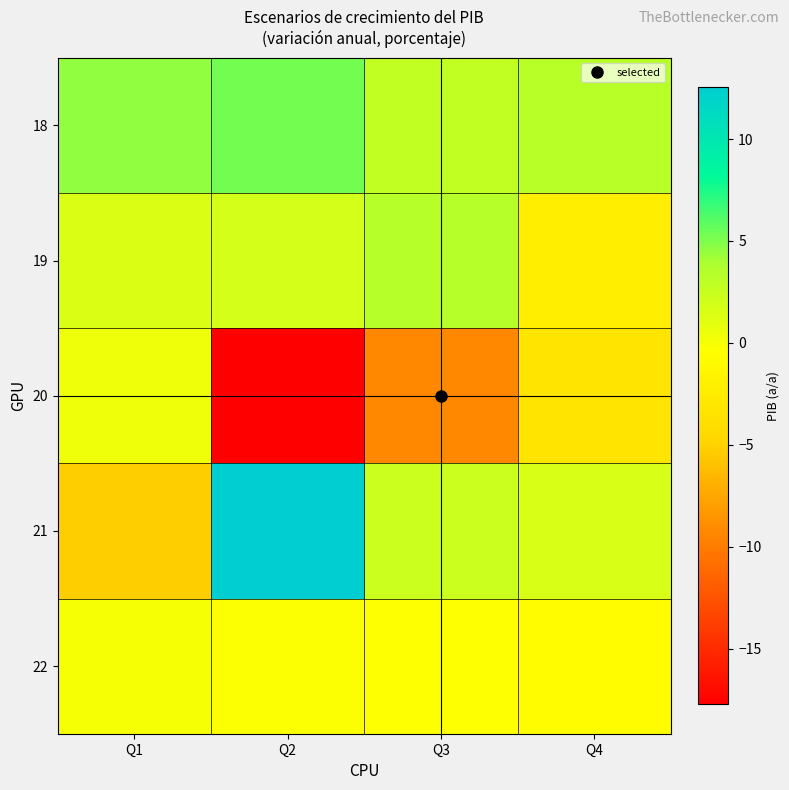

Reading right to left, transcribe all the data shown in this chart.

18: Q4=3.3	Q3=2.8	Q2=5.3	Q1=4.5
19: Q4=-2.1	Q3=3.4	Q2=1.8	Q1=1.4
20: Q4=-3.3	Q3=-9.2	Q2=-17.7	Q1=0.4
21: Q4=1.6	Q3=2.3	Q2=12.5	Q1=-5.2
22: Q4=-0.8	Q3=-0.4	Q2=-0.3	Q1=0.0